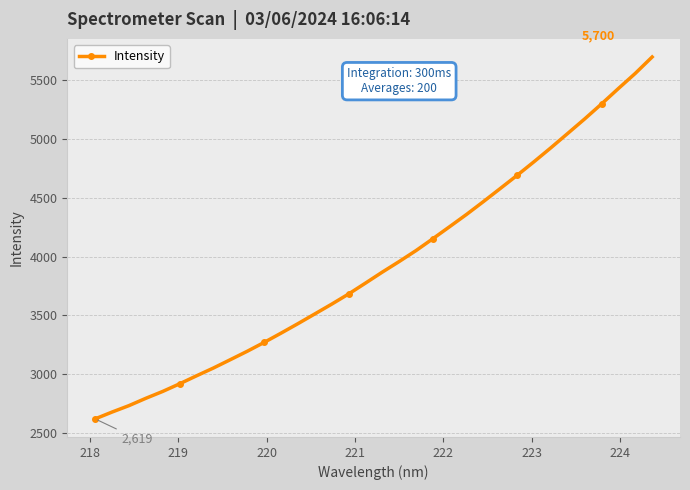

What is the minimum value shown in the chart?

2618.6